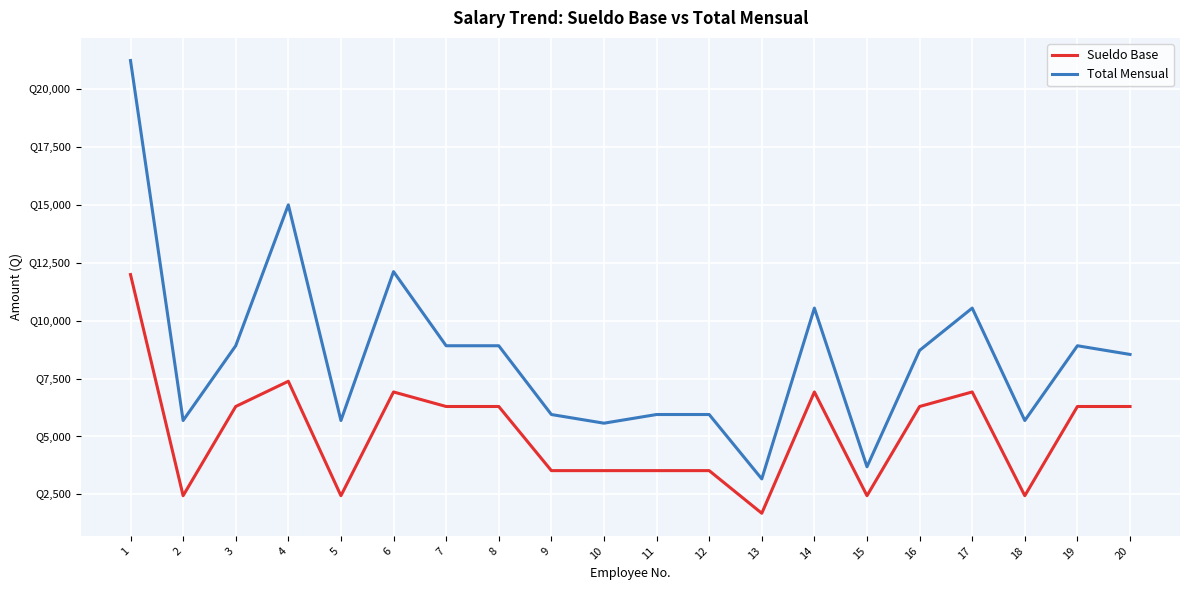

Which series has the widest spread of values?

Total Mensual